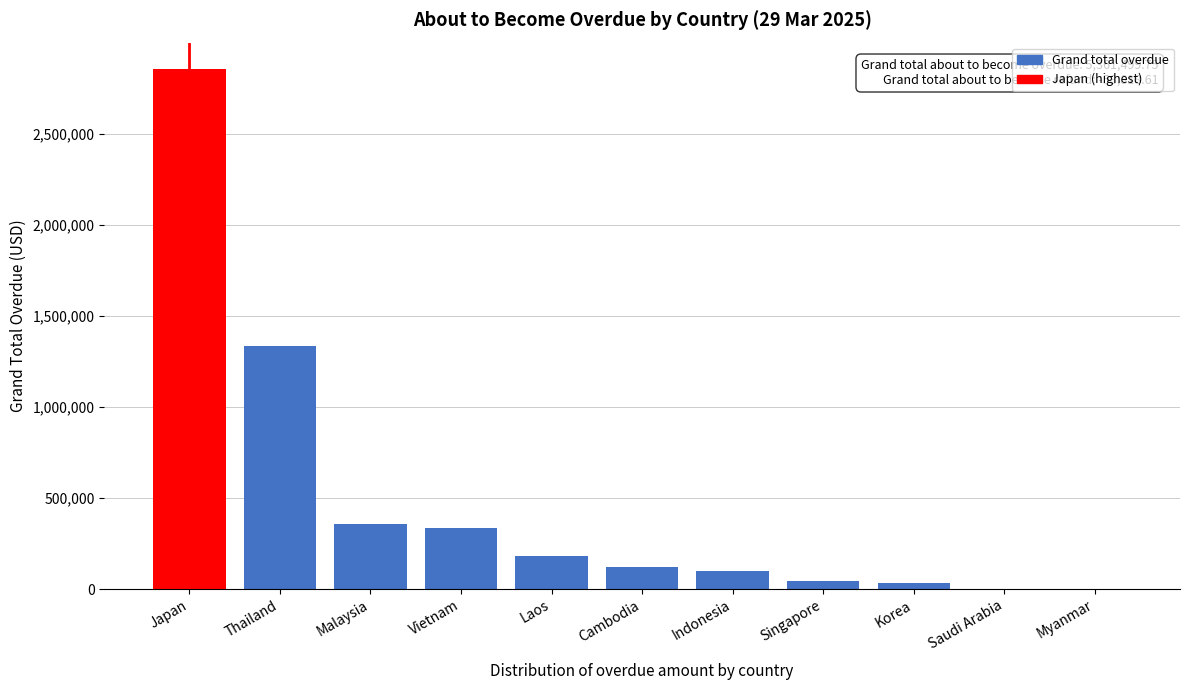

Is it true that the value at Myanmar is 1535353.7?

False